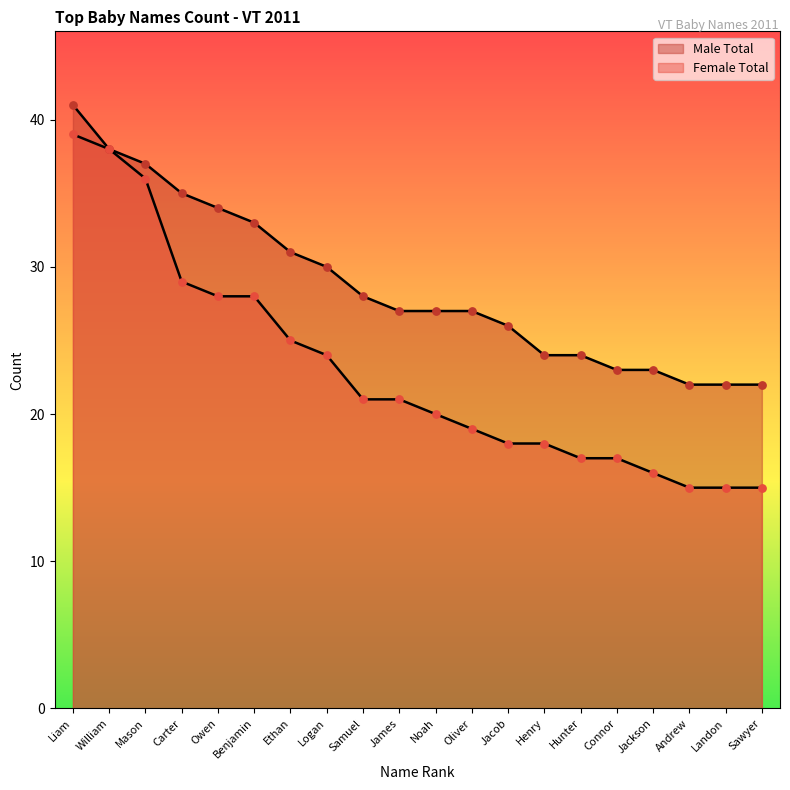

What is the total value across all series at Ethan?

56